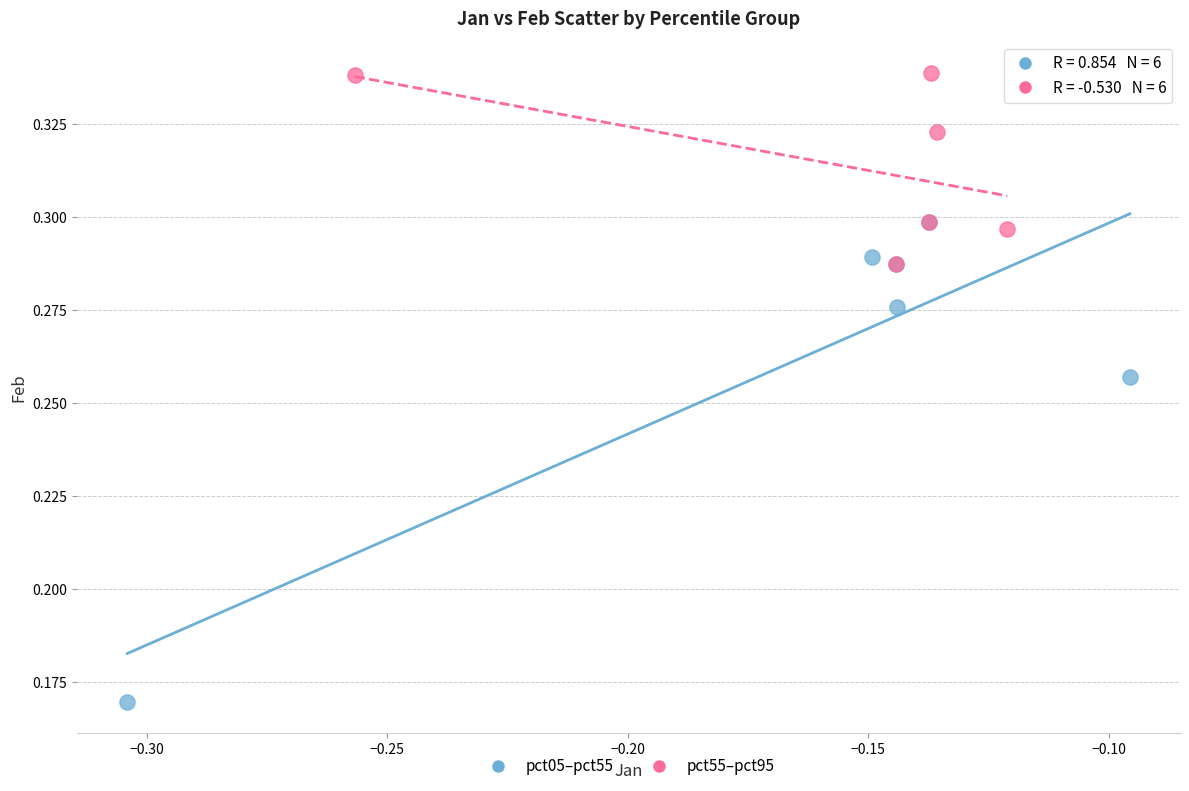

Which series reaches the maximum Y coordinate?

pct55–pct95